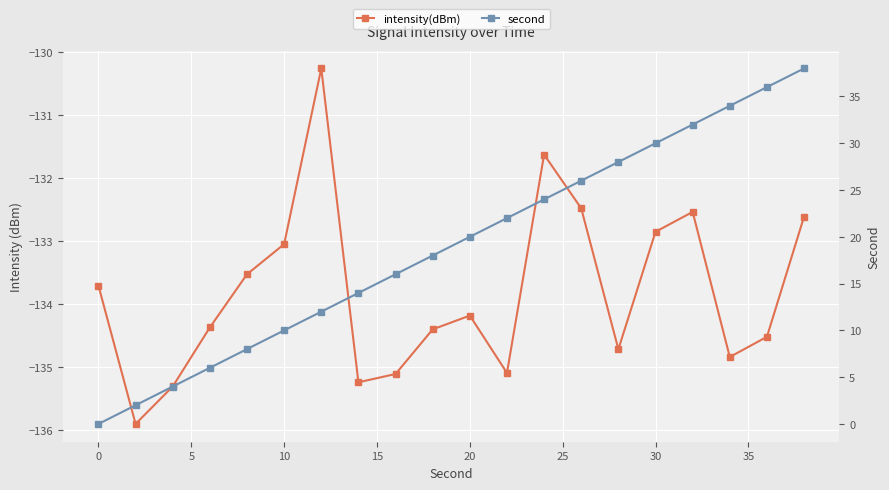

True or false: intensity(dBm) and second cross at least once.

False